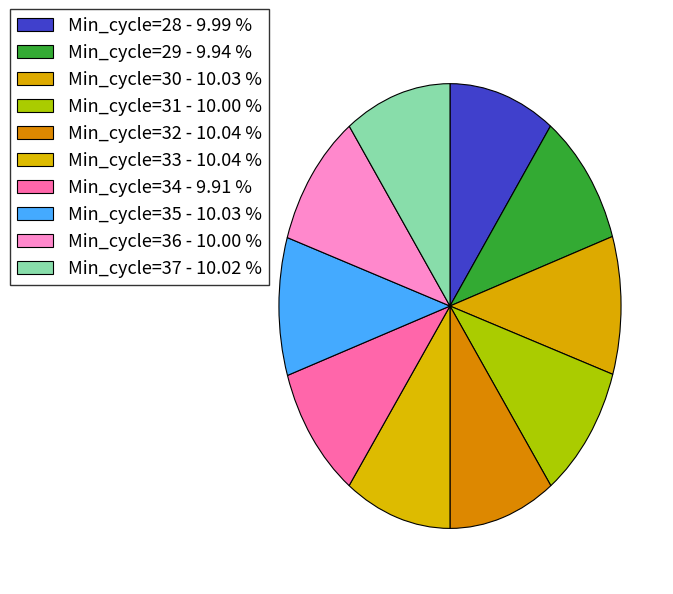

Rank the categories by value from highest to lowest.

33, 32, 35, 30, 37, 36, 31, 28, 29, 34